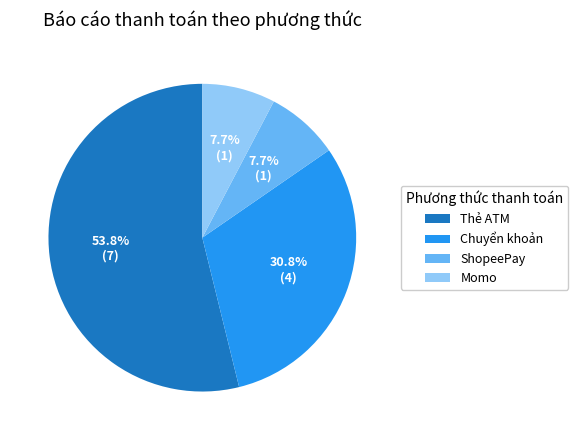

Is the sum of Chuyển khoản and Momo greater than half?

No